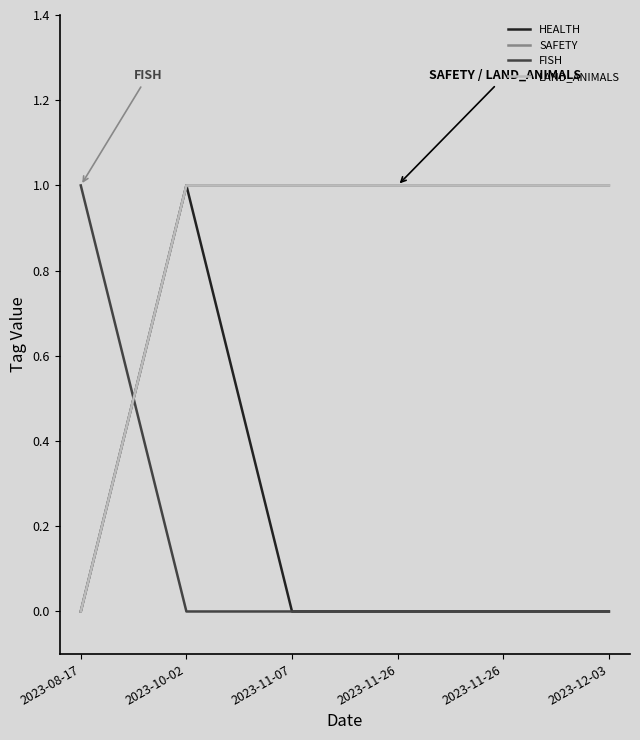

At which category is the sum across all series the highest?

2023-10-02